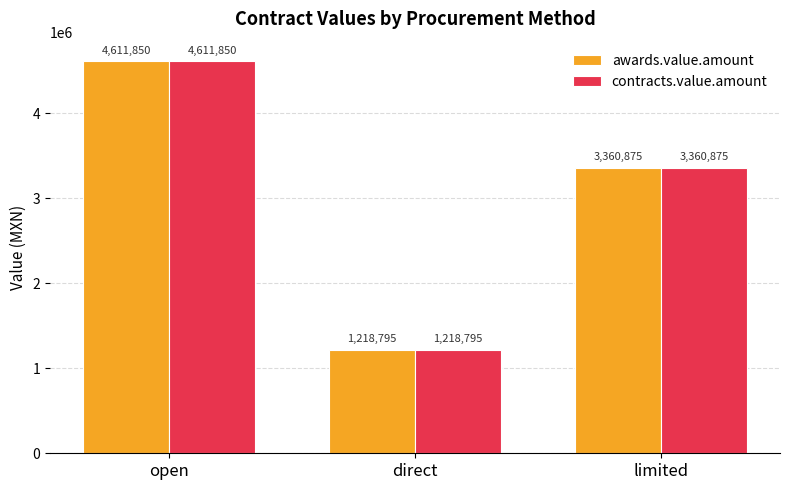

Rank the categories by awards.value.amount value from lowest to highest.

direct, limited, open